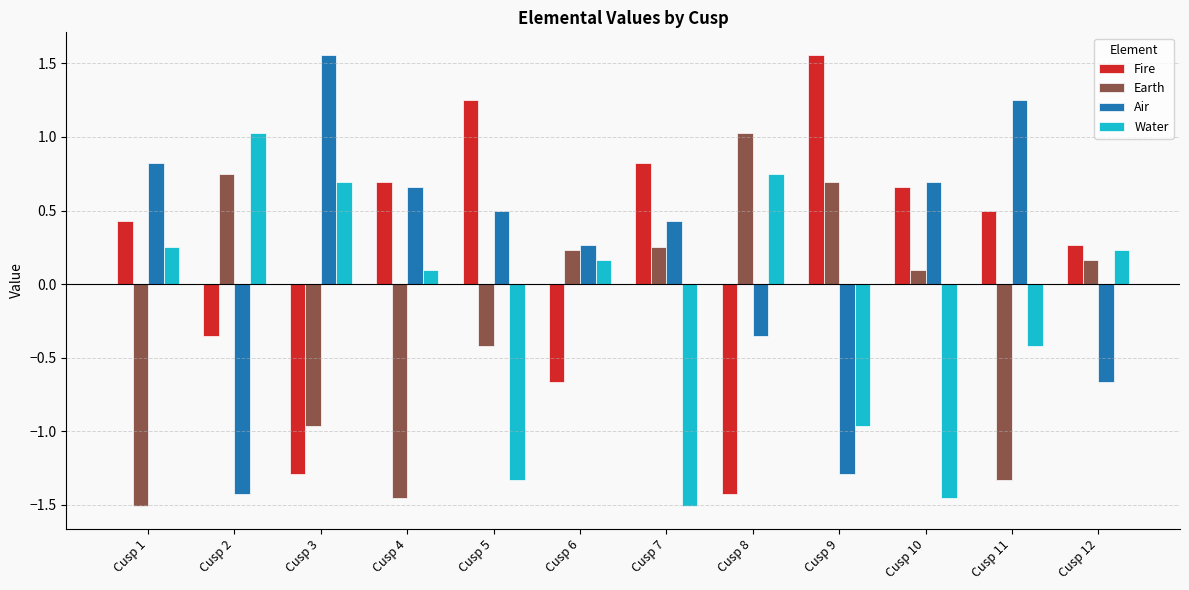

How many data points in Air are less than 0?

4